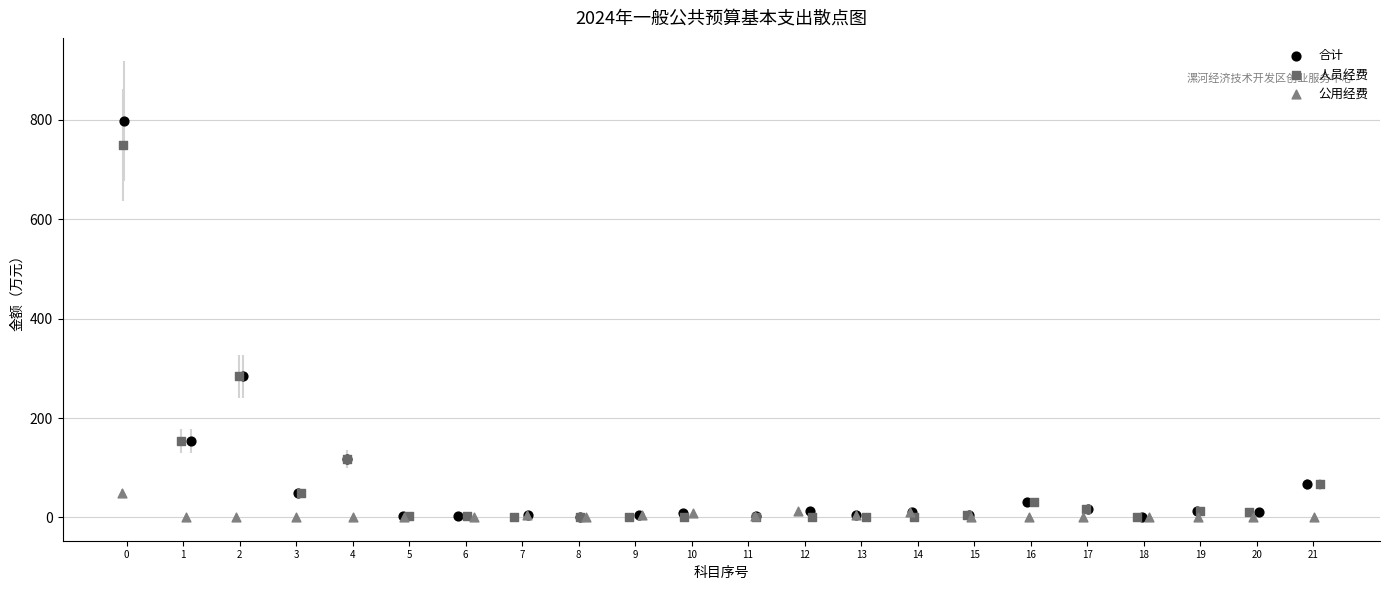

Which series has the widest spread of Y values?

合计